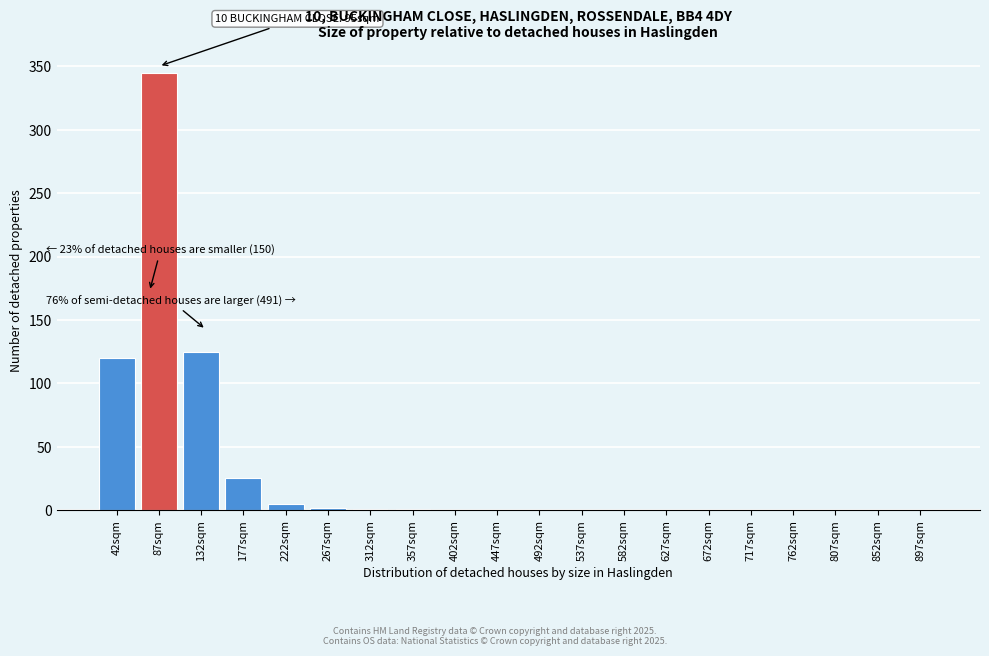

The value at 672sqm is 129. True or false?

False